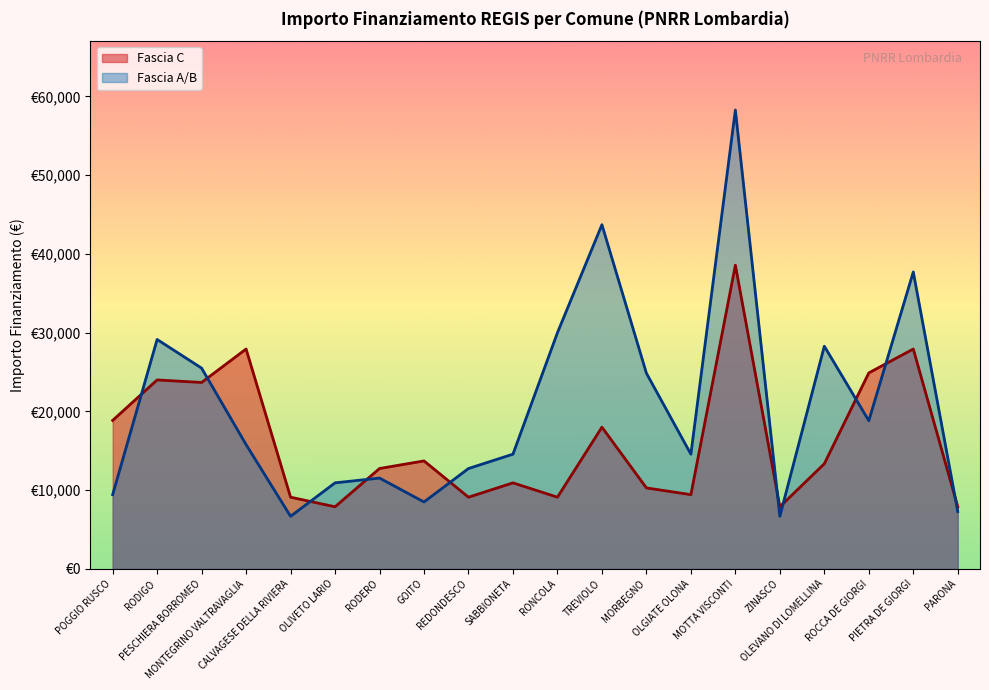

What is the difference between the Fascia A/B values at RODIGO and PARONA?

21852